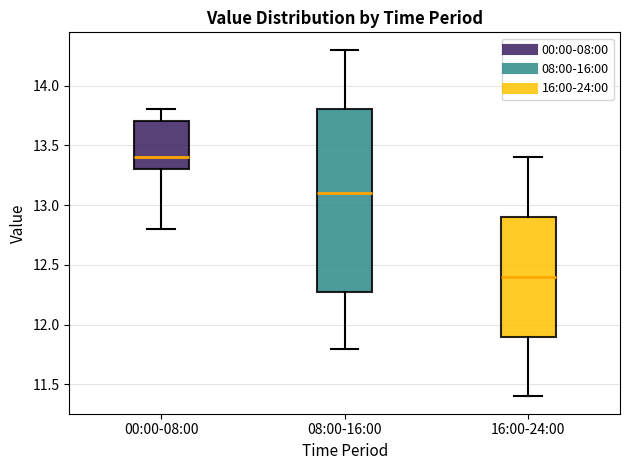

Where is the upper edge of the box for 08:00-16:00 on the y-axis? The values are not printed on the chart, so give them approximately, as read against the axis.

13.8